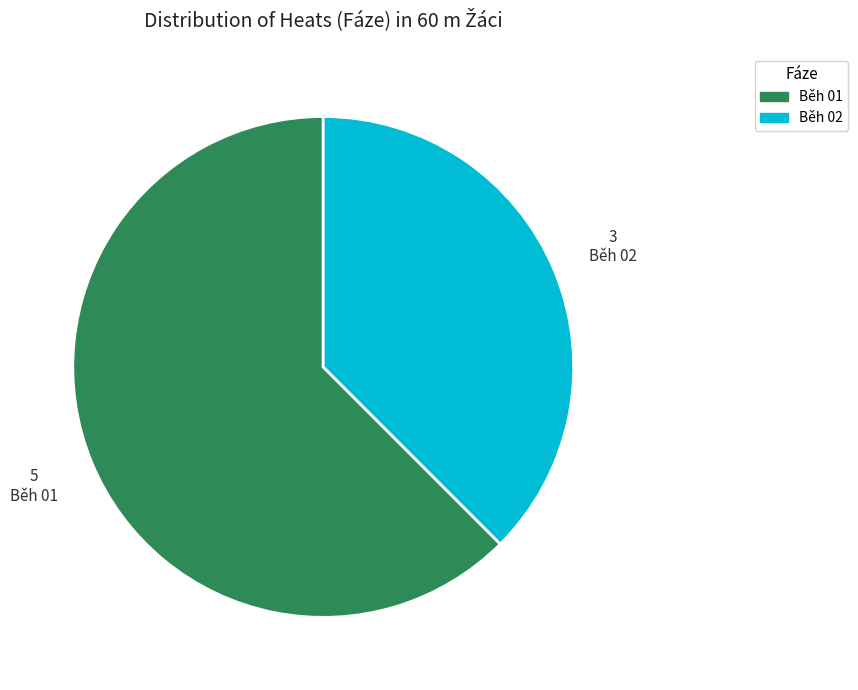

What is the ratio of the value at Běh 01 to the value at Běh 02?

1.7